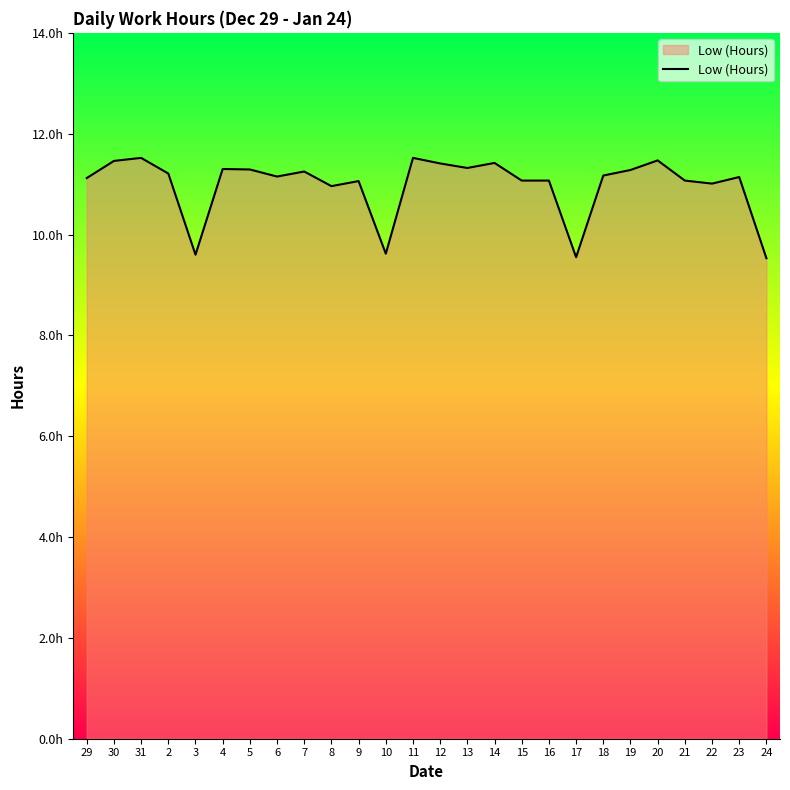

What value does the data have at 4?

11.3